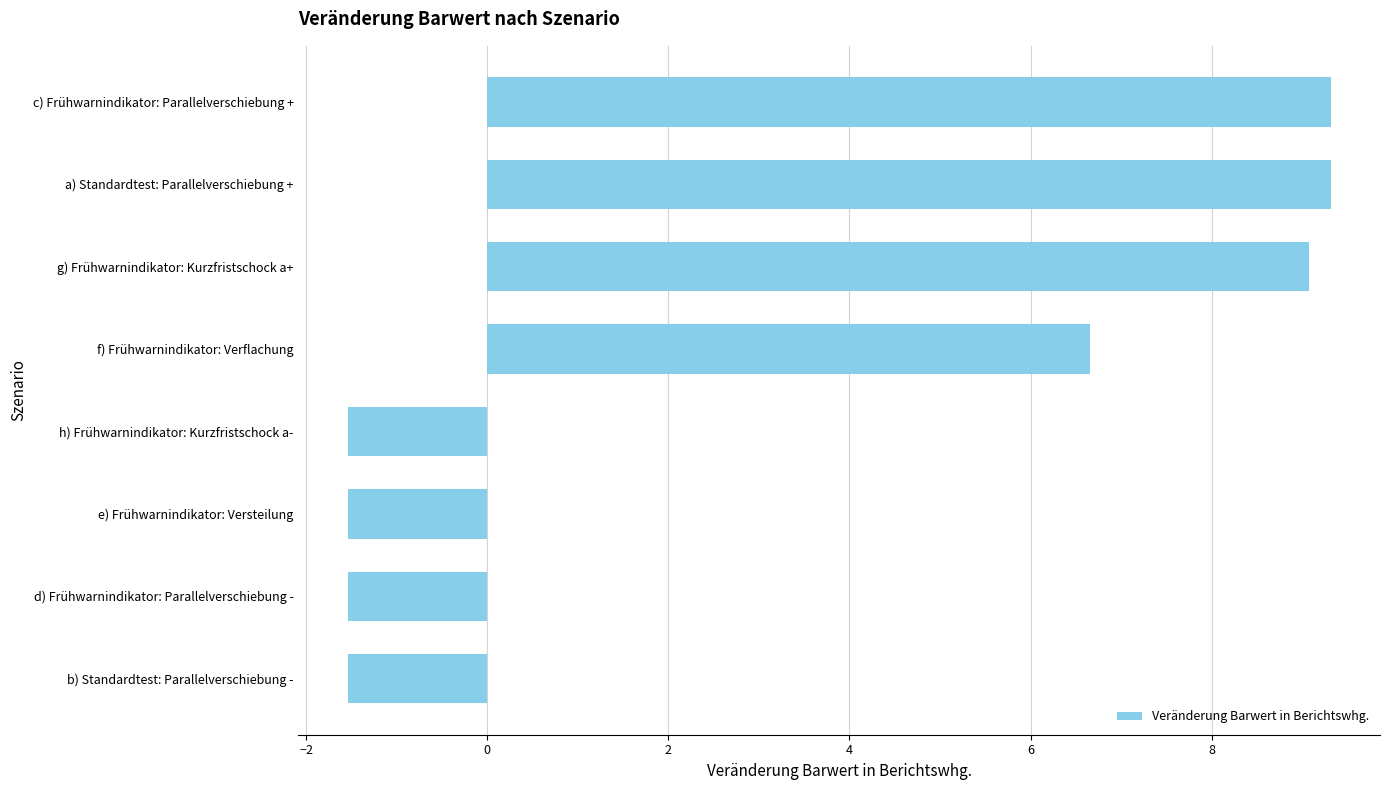

What is the greatest value displayed?

9.3